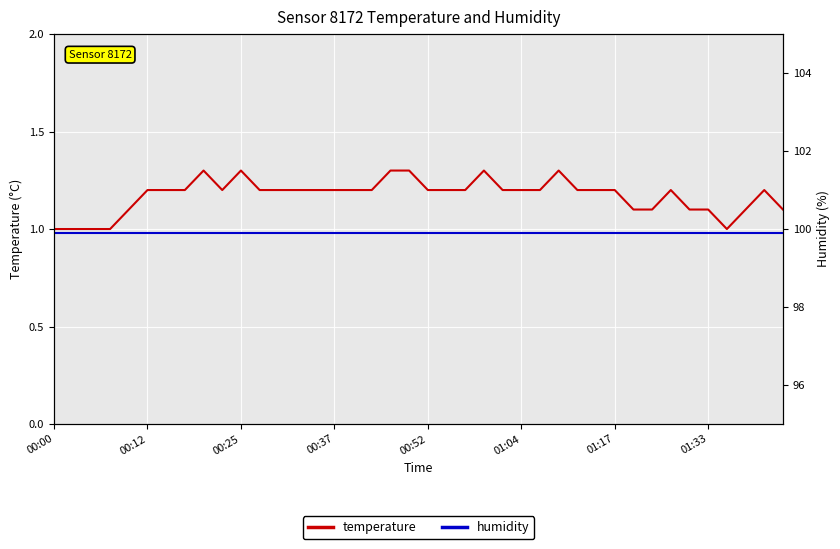

True or false: temperature and humidity intersect in this chart.

False